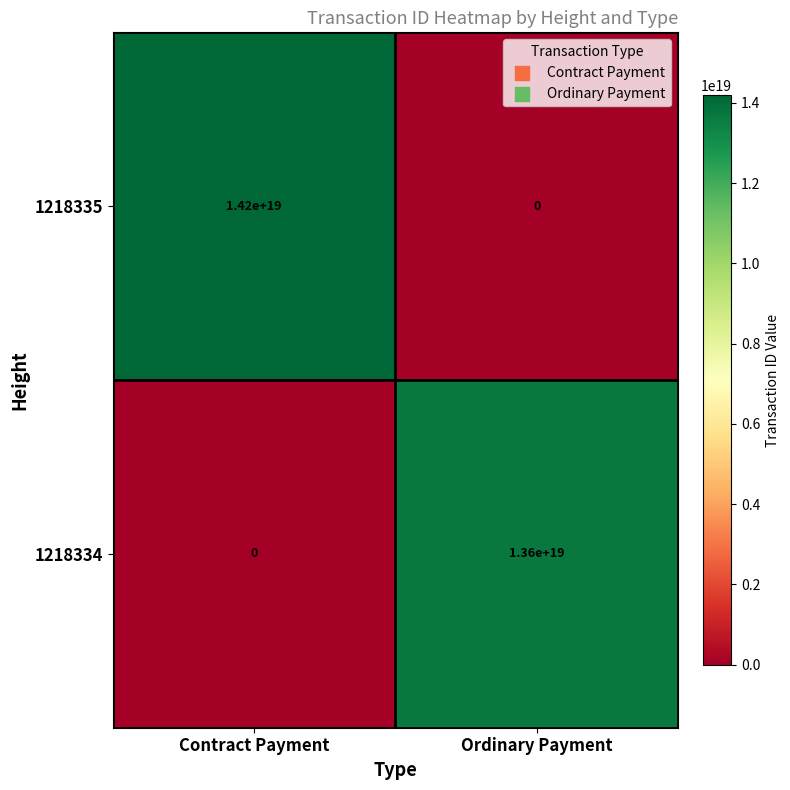

At which label is 1218335 closest to 7100000000000000000?

Contract Payment